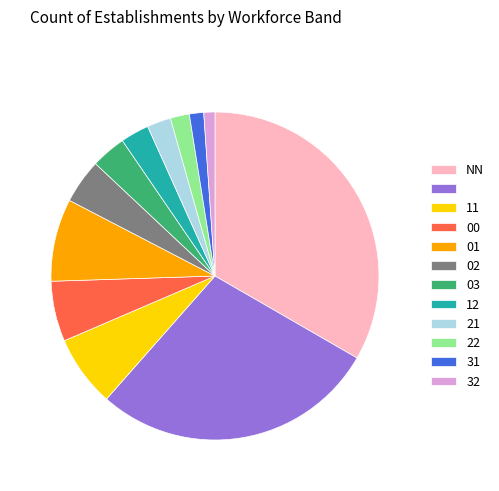

Is there a majority slice in this chart?

No